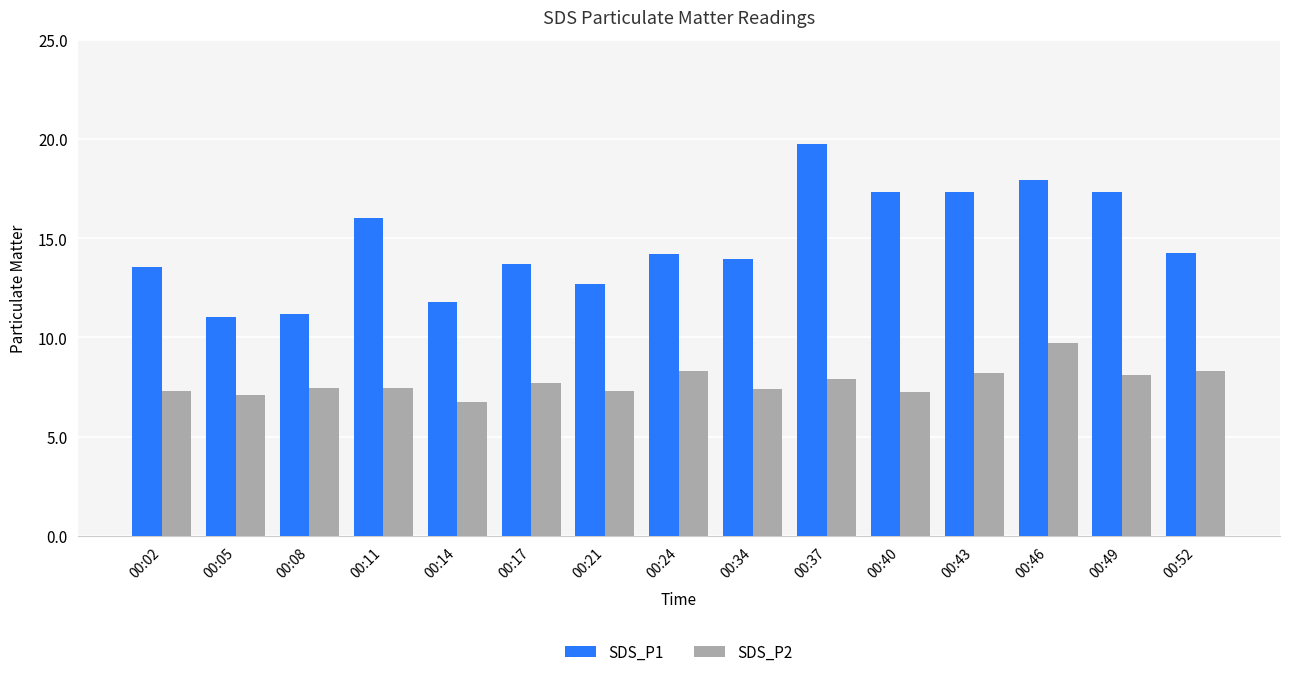

How many groups of bars are there?

15